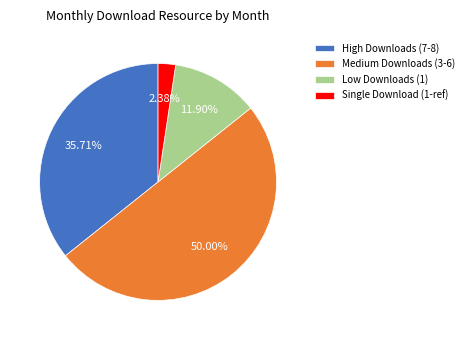

Between Single Download (1-ref) and Medium Downloads (3-6), which is larger?

Medium Downloads (3-6)